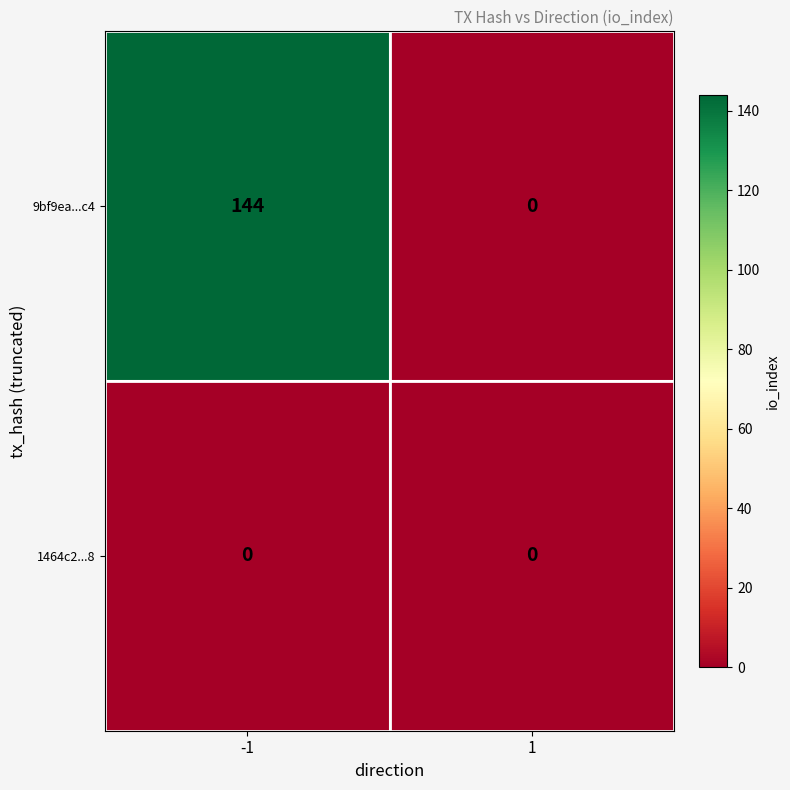

Reading right to left, transcribe all the data shown in this chart.

9bf9ea...c4: 0	144
1464c2...8: 0	0